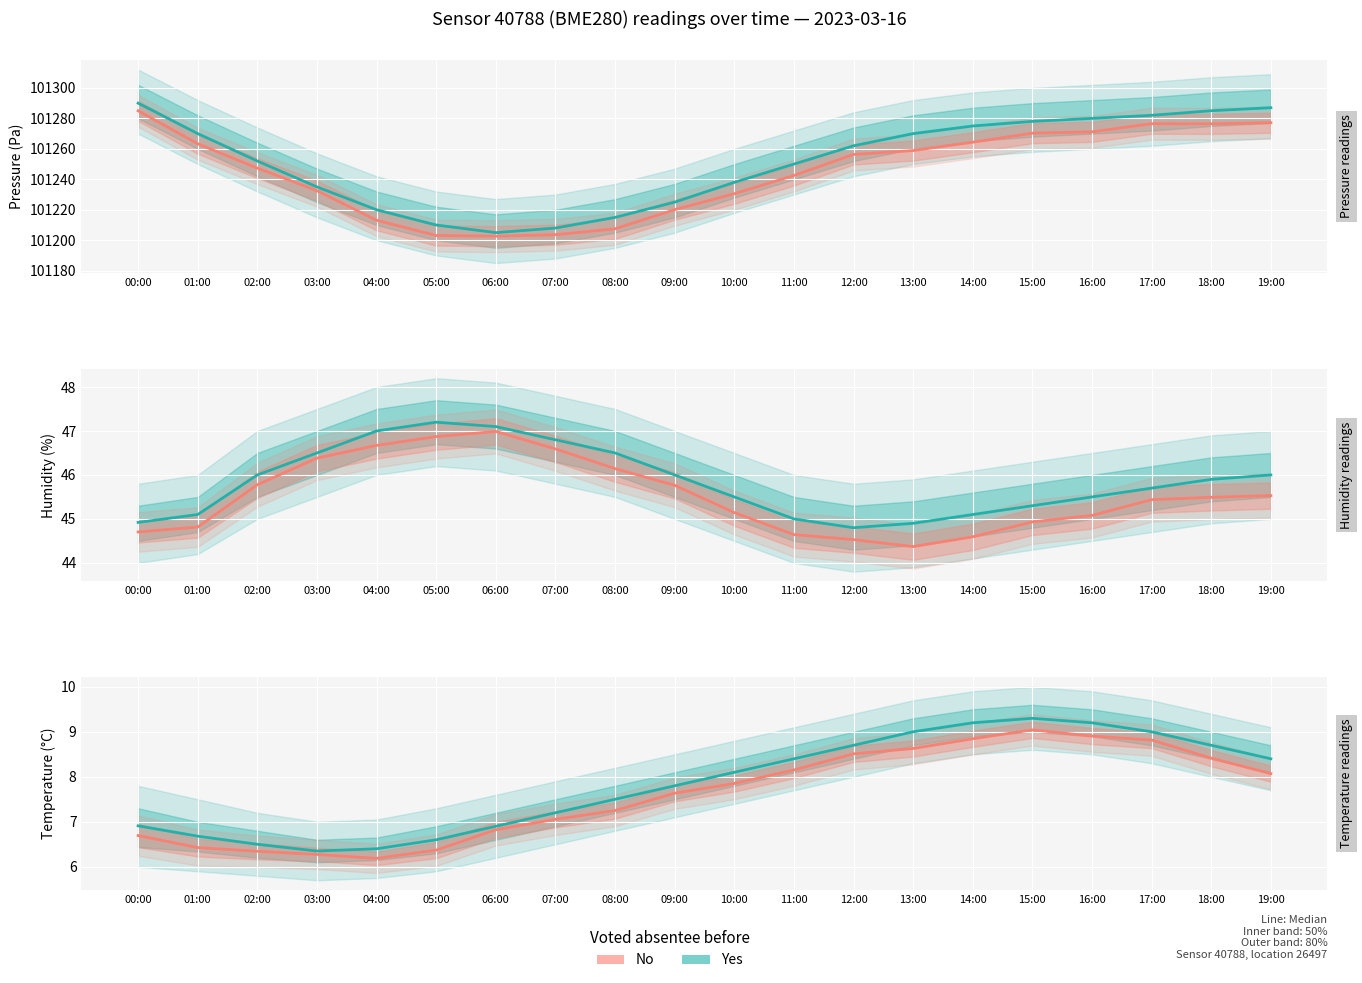

True or false: No (median) and Yes (median) cross at least once.

False